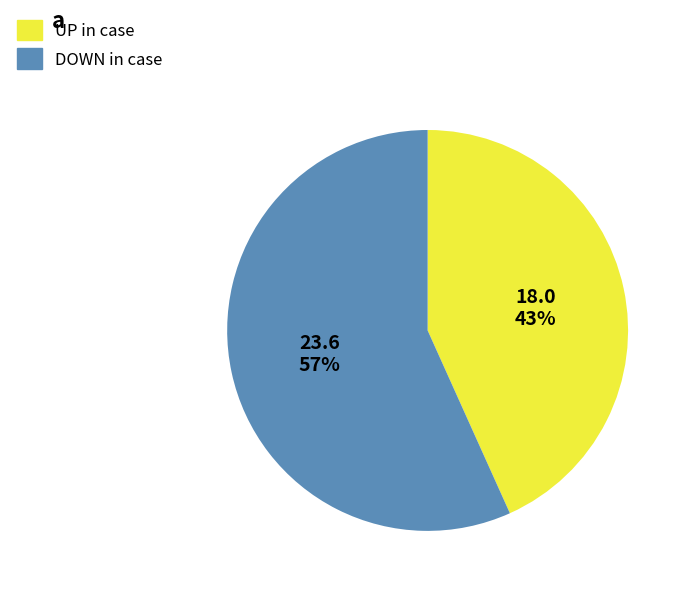

How many segments does this pie chart have?

2